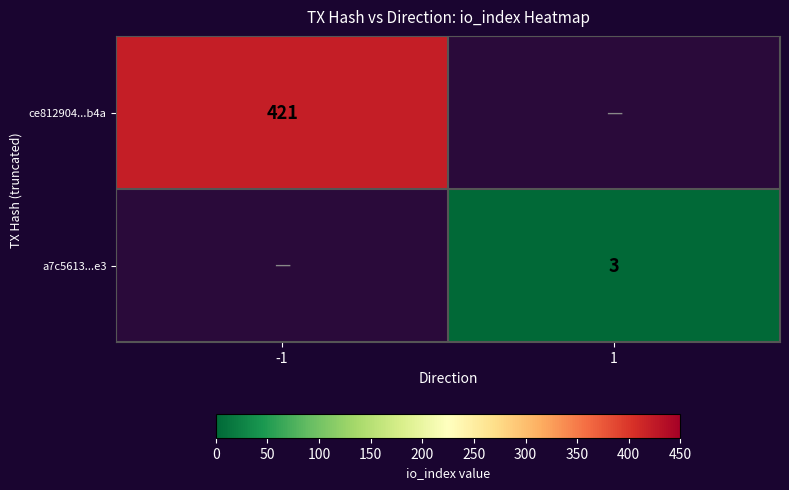

Is it true that a7c5613...e3 equals 3 at 1?

True